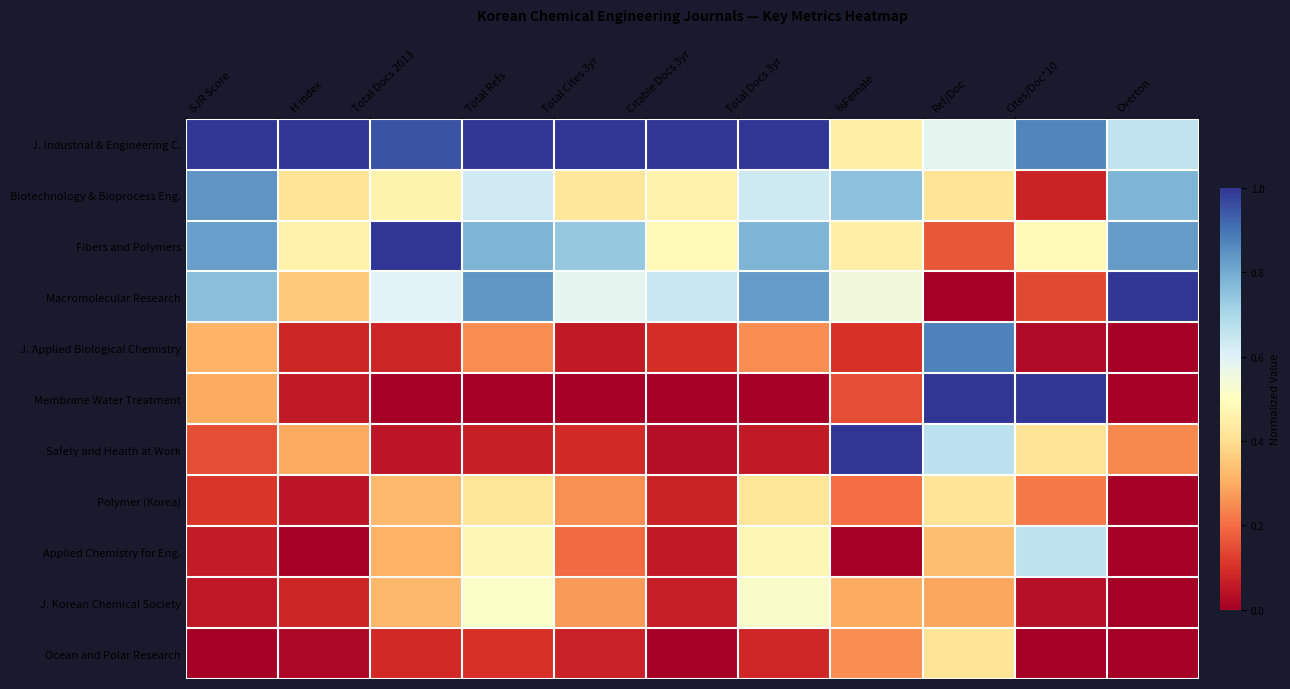

Reading left to right, what are all the values shown in this chart?

J. Industrial & Engineering C.: SJR Score=1.0	H index=1.0	Total Docs 2013=1.0	Total Refs=1.0	Total Cites 3yr=1.0	Citable Docs 3yr=1.0	Total Docs 3yr=1.0	%Female=0.5	Ref/Doc=0.6	Cites/Doc*10=0.9	Overton=0.7
Biotechnology & Bioprocess Eng.: SJR Score=0.8	H index=0.4	Total Docs 2013=0.5	Total Refs=0.6	Total Cites 3yr=0.4	Citable Docs 3yr=0.5	Total Docs 3yr=0.6	%Female=0.8	Ref/Doc=0.4	Cites/Doc*10=0.1	Overton=0.8
Fibers and Polymers: SJR Score=0.8	H index=0.5	Total Docs 2013=1.0	Total Refs=0.8	Total Cites 3yr=0.7	Citable Docs 3yr=0.5	Total Docs 3yr=0.8	%Female=0.5	Ref/Doc=0.2	Cites/Doc*10=0.5	Overton=0.8
Macromolecular Research: SJR Score=0.8	H index=0.4	Total Docs 2013=0.6	Total Refs=0.8	Total Cites 3yr=0.6	Citable Docs 3yr=0.6	Total Docs 3yr=0.8	%Female=0.6	Ref/Doc=0.0	Cites/Doc*10=0.1	Overton=1.0
J. Applied Biological Chemistry: SJR Score=0.3	H index=0.1	Total Docs 2013=0.1	Total Refs=0.3	Total Cites 3yr=0.1	Citable Docs 3yr=0.1	Total Docs 3yr=0.3	%Female=0.1	Ref/Doc=0.9	Cites/Doc*10=0.0	Overton=0.0
Membrane Water Treatment: SJR Score=0.3	H index=0.1	Total Docs 2013=0.0	Total Refs=0.0	Total Cites 3yr=0.0	Citable Docs 3yr=0.0	Total Docs 3yr=0.0	%Female=0.1	Ref/Doc=1.0	Cites/Doc*10=1.0	Overton=0.0
Safety and Health at Work: SJR Score=0.1	H index=0.3	Total Docs 2013=0.1	Total Refs=0.1	Total Cites 3yr=0.1	Citable Docs 3yr=0.0	Total Docs 3yr=0.1	%Female=1.0	Ref/Doc=0.7	Cites/Doc*10=0.4	Overton=0.2
Polymer (Korea): SJR Score=0.1	H index=0.0	Total Docs 2013=0.3	Total Refs=0.4	Total Cites 3yr=0.3	Citable Docs 3yr=0.1	Total Docs 3yr=0.4	%Female=0.2	Ref/Doc=0.4	Cites/Doc*10=0.2	Overton=0.0
Applied Chemistry for Eng.: SJR Score=0.1	H index=0.0	Total Docs 2013=0.3	Total Refs=0.5	Total Cites 3yr=0.2	Citable Docs 3yr=0.1	Total Docs 3yr=0.5	%Female=0.0	Ref/Doc=0.3	Cites/Doc*10=0.7	Overton=0.0
J. Korean Chemical Society: SJR Score=0.1	H index=0.1	Total Docs 2013=0.3	Total Refs=0.5	Total Cites 3yr=0.3	Citable Docs 3yr=0.1	Total Docs 3yr=0.5	%Female=0.3	Ref/Doc=0.3	Cites/Doc*10=0.0	Overton=0.0
Ocean and Polar Research: SJR Score=0.0	H index=0.0	Total Docs 2013=0.1	Total Refs=0.1	Total Cites 3yr=0.1	Citable Docs 3yr=0.0	Total Docs 3yr=0.1	%Female=0.2	Ref/Doc=0.4	Cites/Doc*10=0.0	Overton=0.0